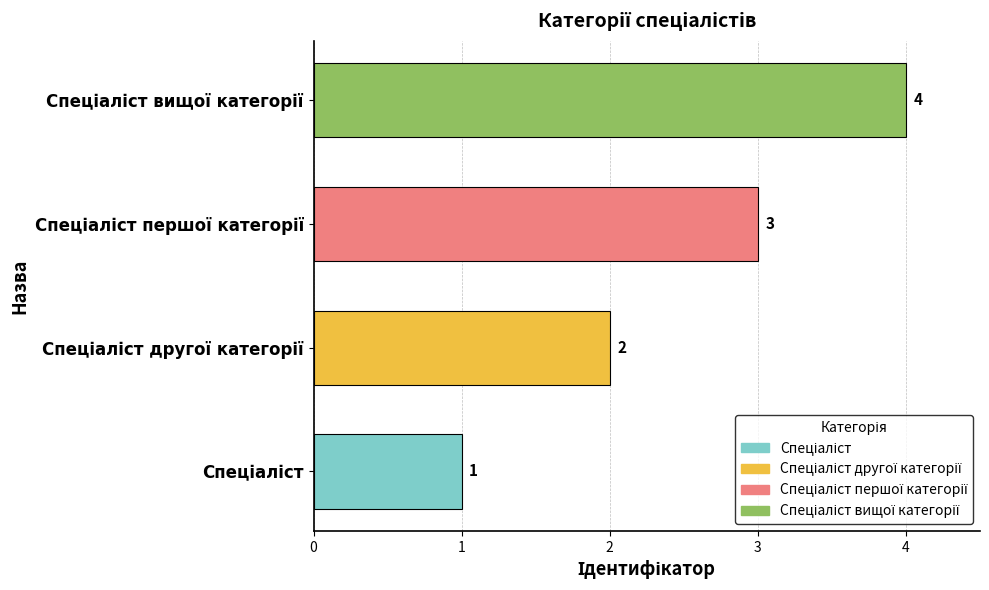

How many bars are there in total?

4